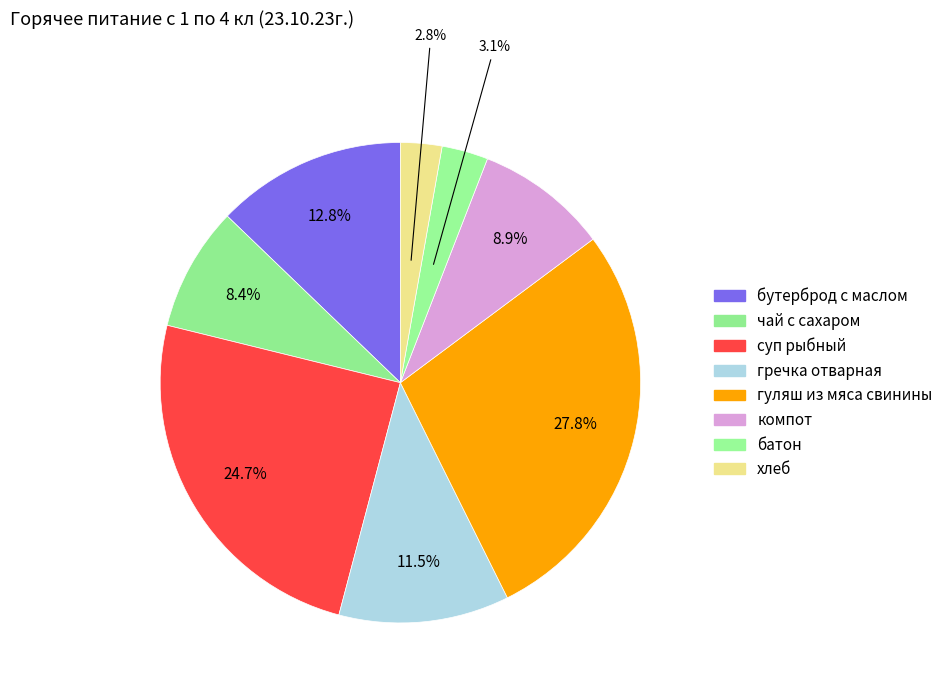

Rank the categories by value from highest to lowest.

гуляш из мяса свинины, суп рыбный, бутерброд с маслом, гречка отварная, компот, чай с сахаром, батон, хлеб